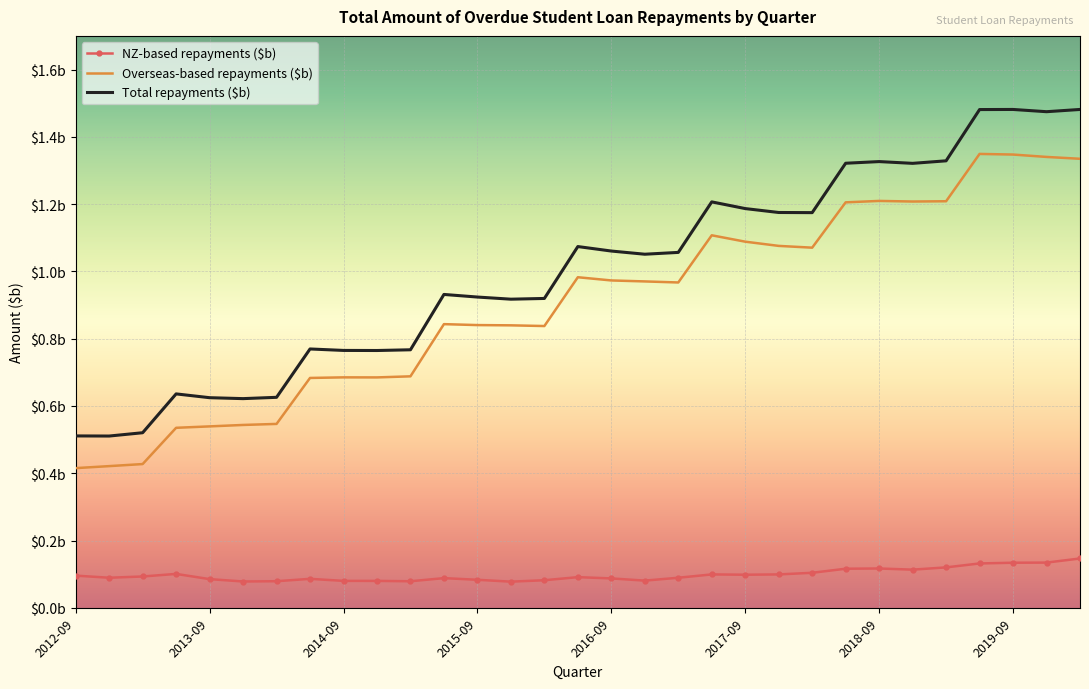

What is the difference between the maximum and second lowest values in the Total repayments ($b) series?

1.0